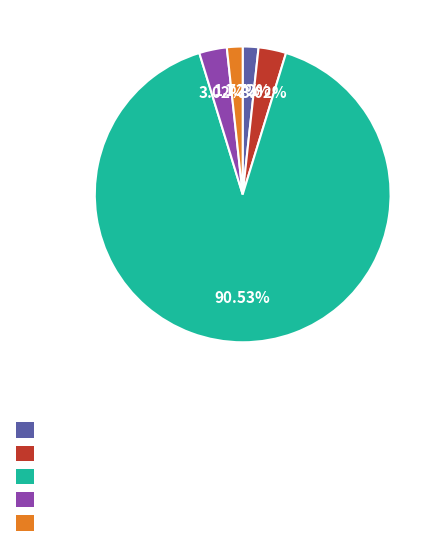

Is there a majority slice in this chart?

Yes